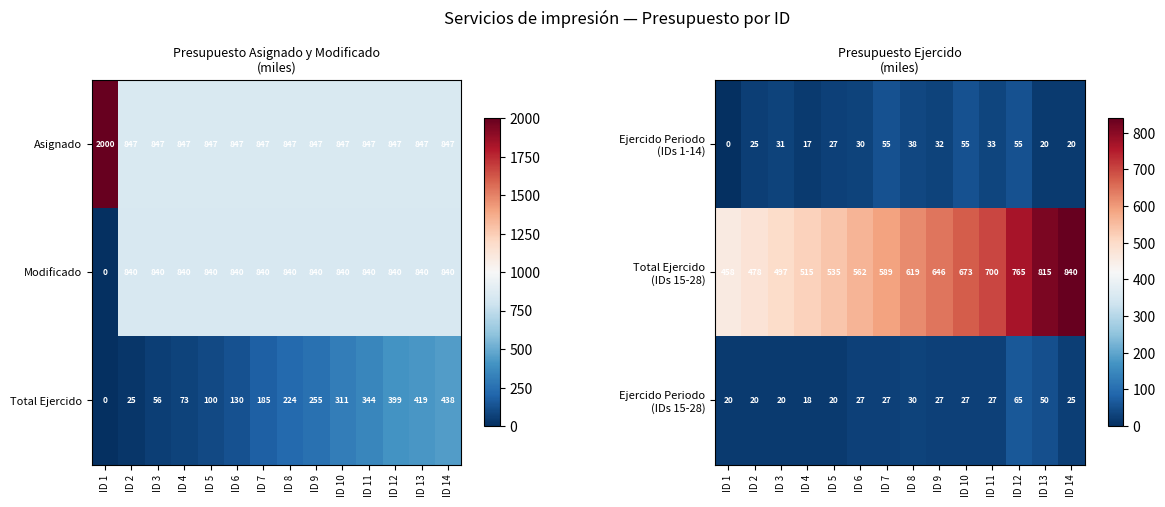

What is the difference between the Total Ejercido values at ID 7 and ID 4?

112